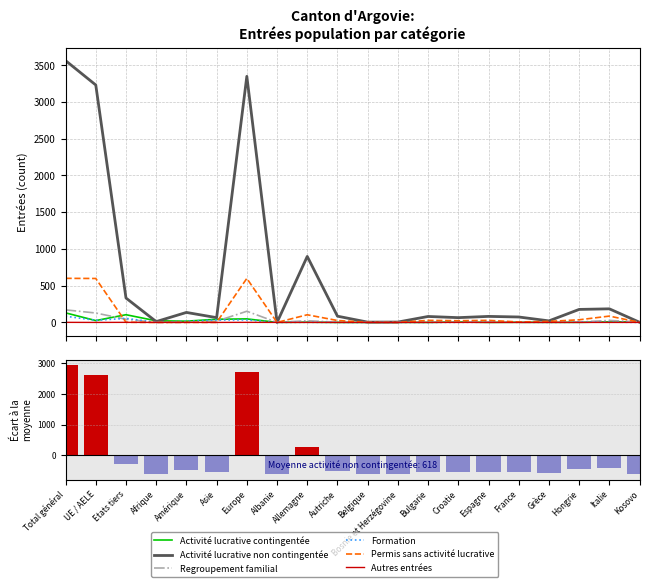

Rank the categories by Activité lucrative non contingentée value from highest to lowest.

Total général, Europe, UE / AELE, Allemagne, Etats tiers, Italie, Hongrie, Amérique, Autriche, Espagne, Bulgarie, France, Asie, Croatie, Grèce, Afrique, Bosnie et Herzégovine, Belgique, Kosovo, Albanie